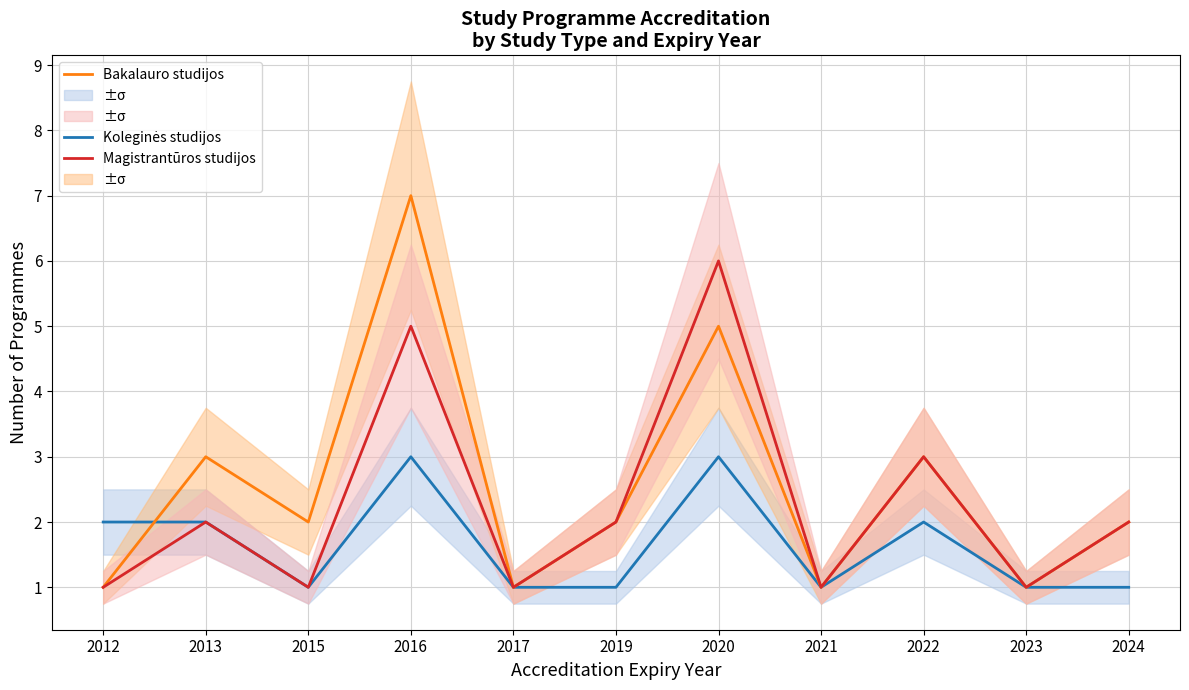

How many lines are shown in the chart?

3